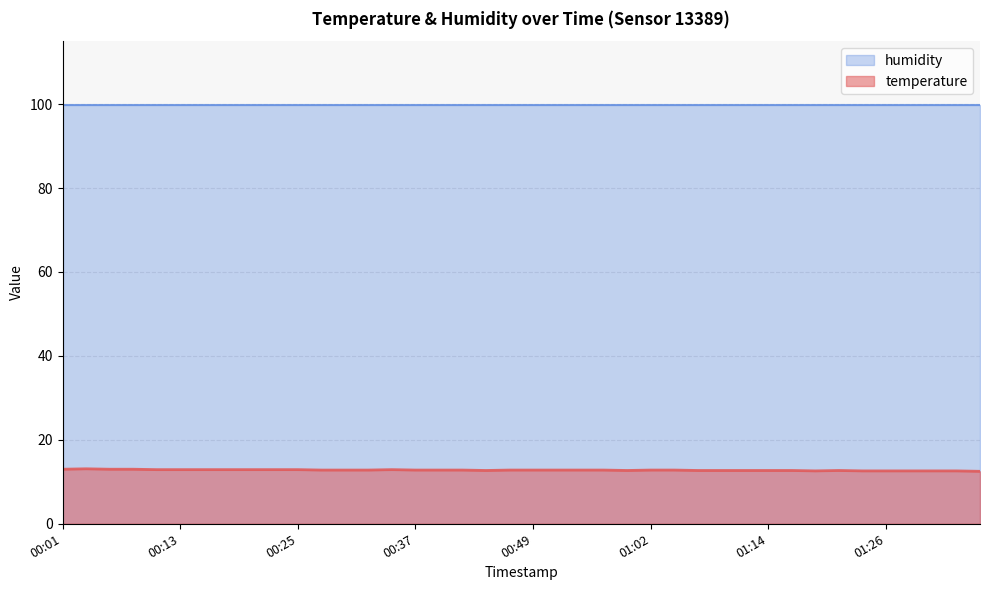

Rank the series by their average value, from highest to lowest.

humidity, temperature